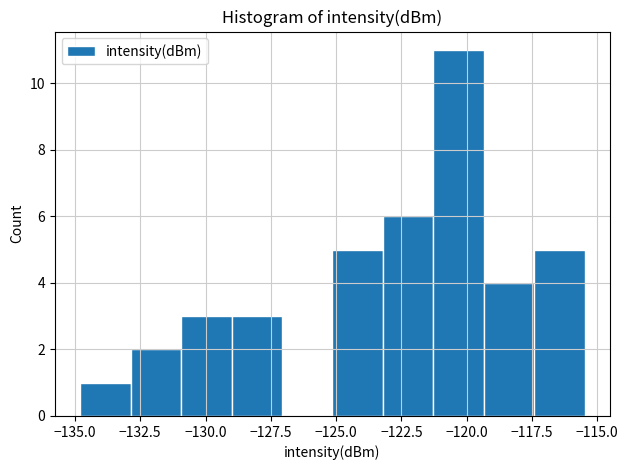

Read against the x-axis, roughly where is the centre of the tallest bar?

-120.5